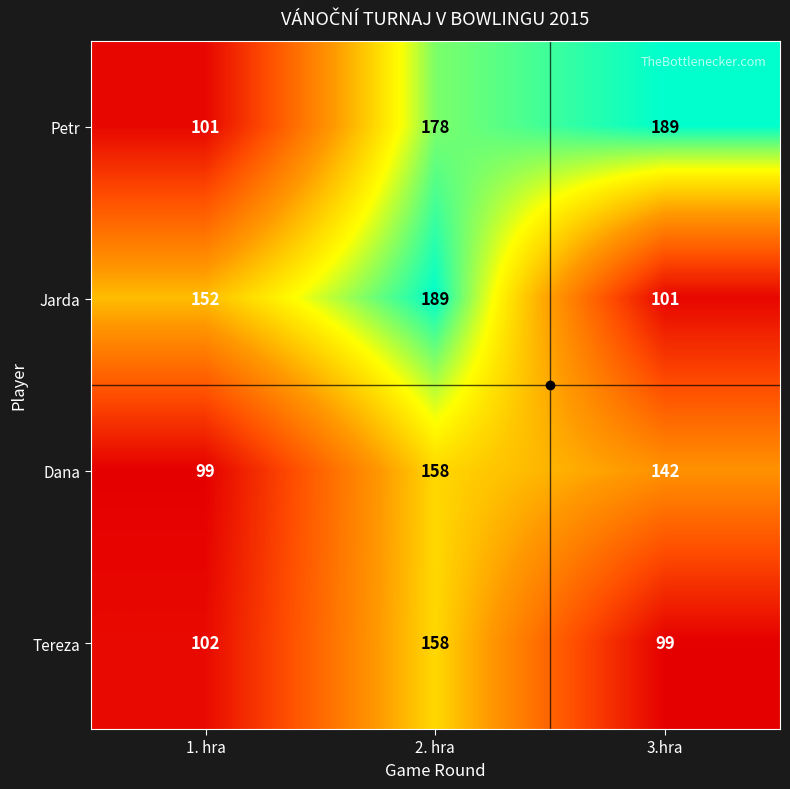

True or false: Jarda has a value of 101 at 3.hra.

True